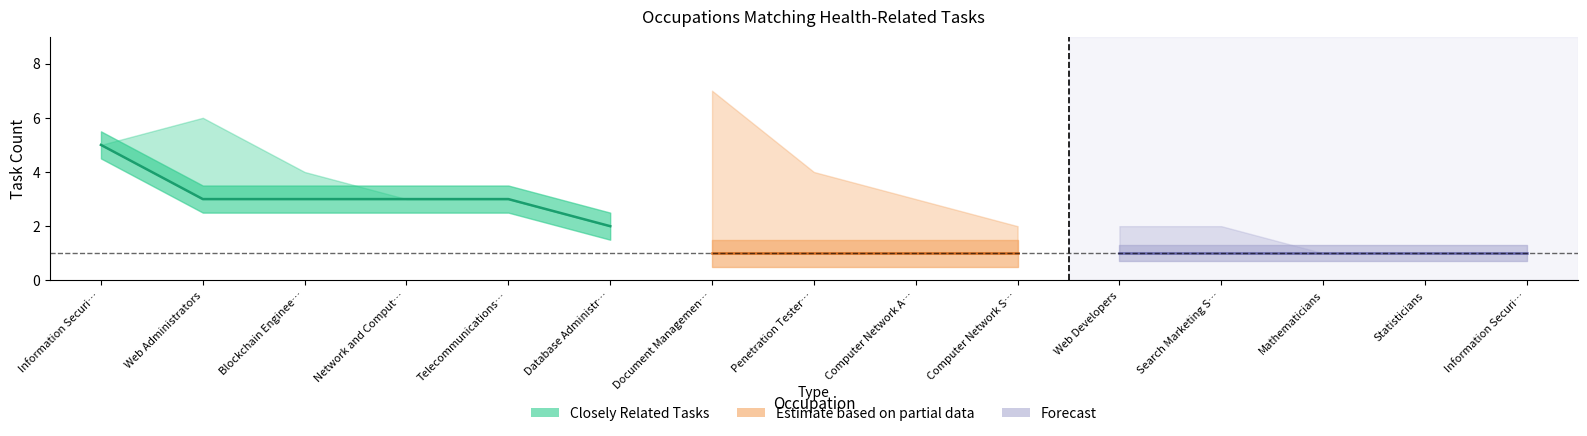

What is the highest value of the All Related Tasks series?

7